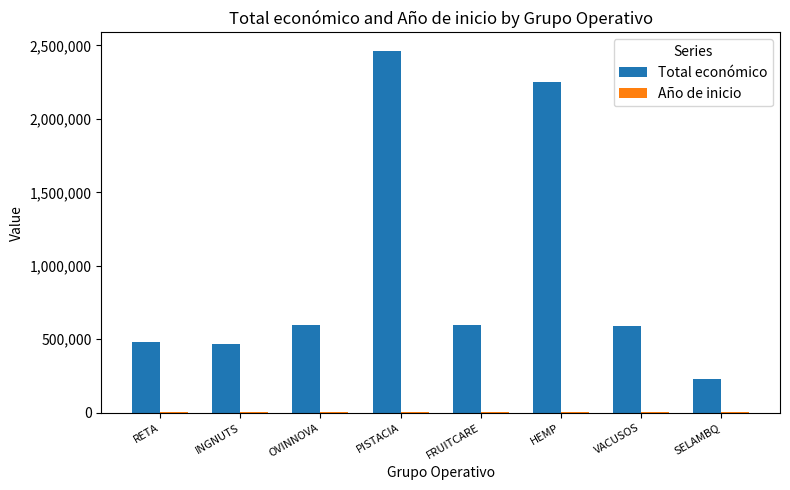

Which series changed the most between RETA and HEMP?

Total económico